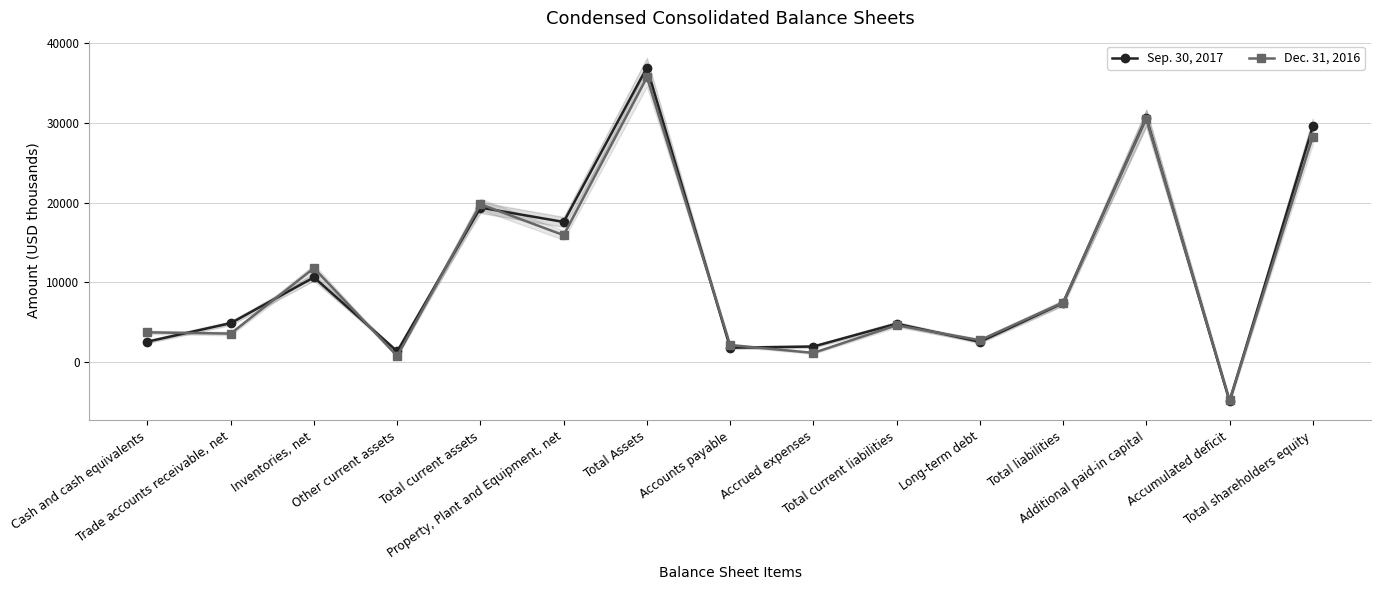

What is the sum of the Dec. 31, 2016 values at Total current liabilities and Trade accounts receivable, net?

8163